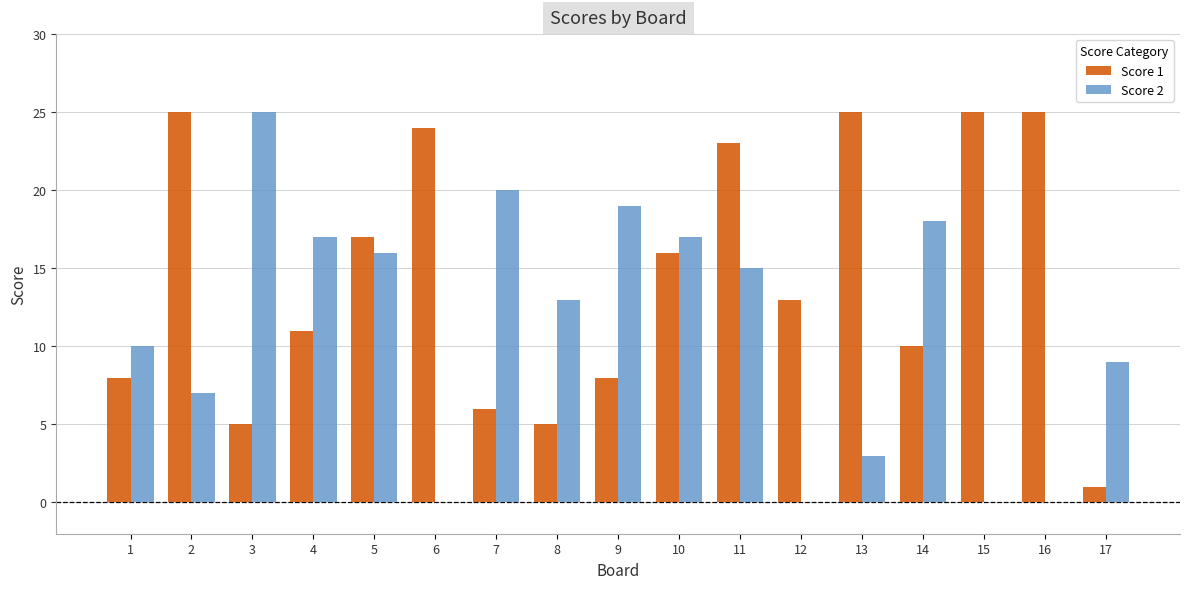

Is the value of Score 2 at 4 greater than the value of Score 1 at 13?

No